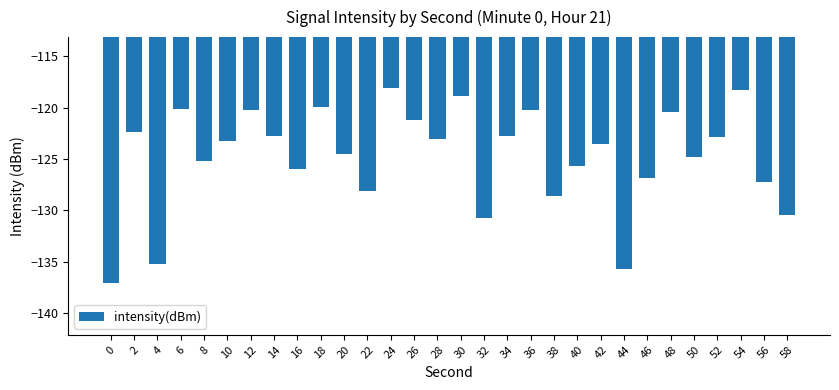

What is the approximate value at 2?

-122.3